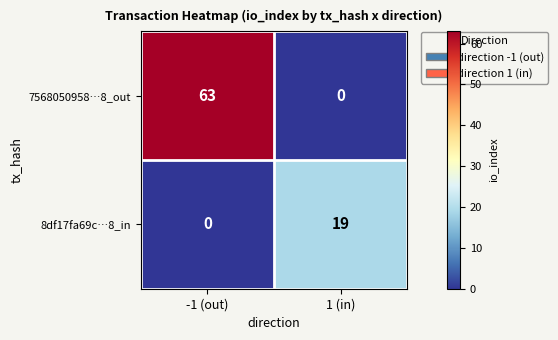

True or false: 8df17fa69c…8_in has a value of 19 at 1 (in).

True